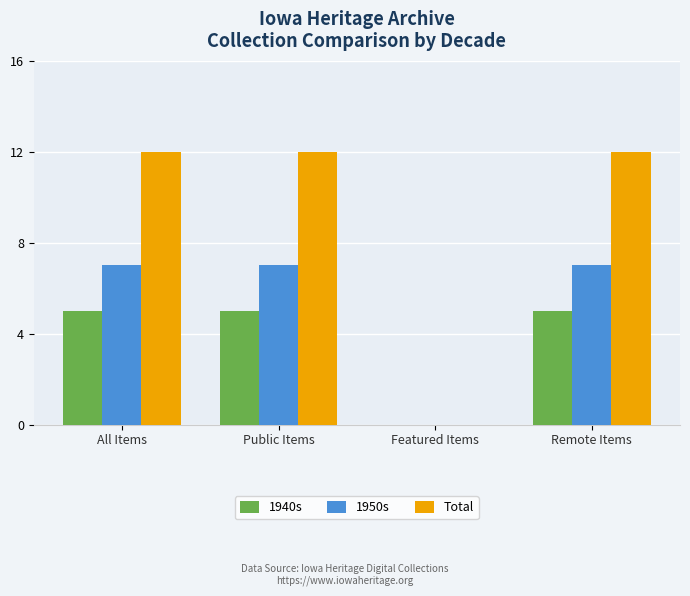

At which label is 1950s closest to 3?

Featured Items